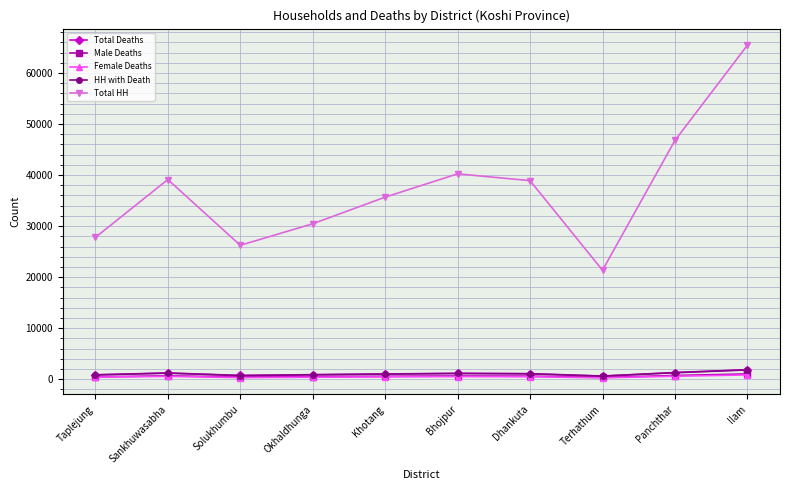

The value of Male Deaths at Solukhumbu is 420. True or false?

True